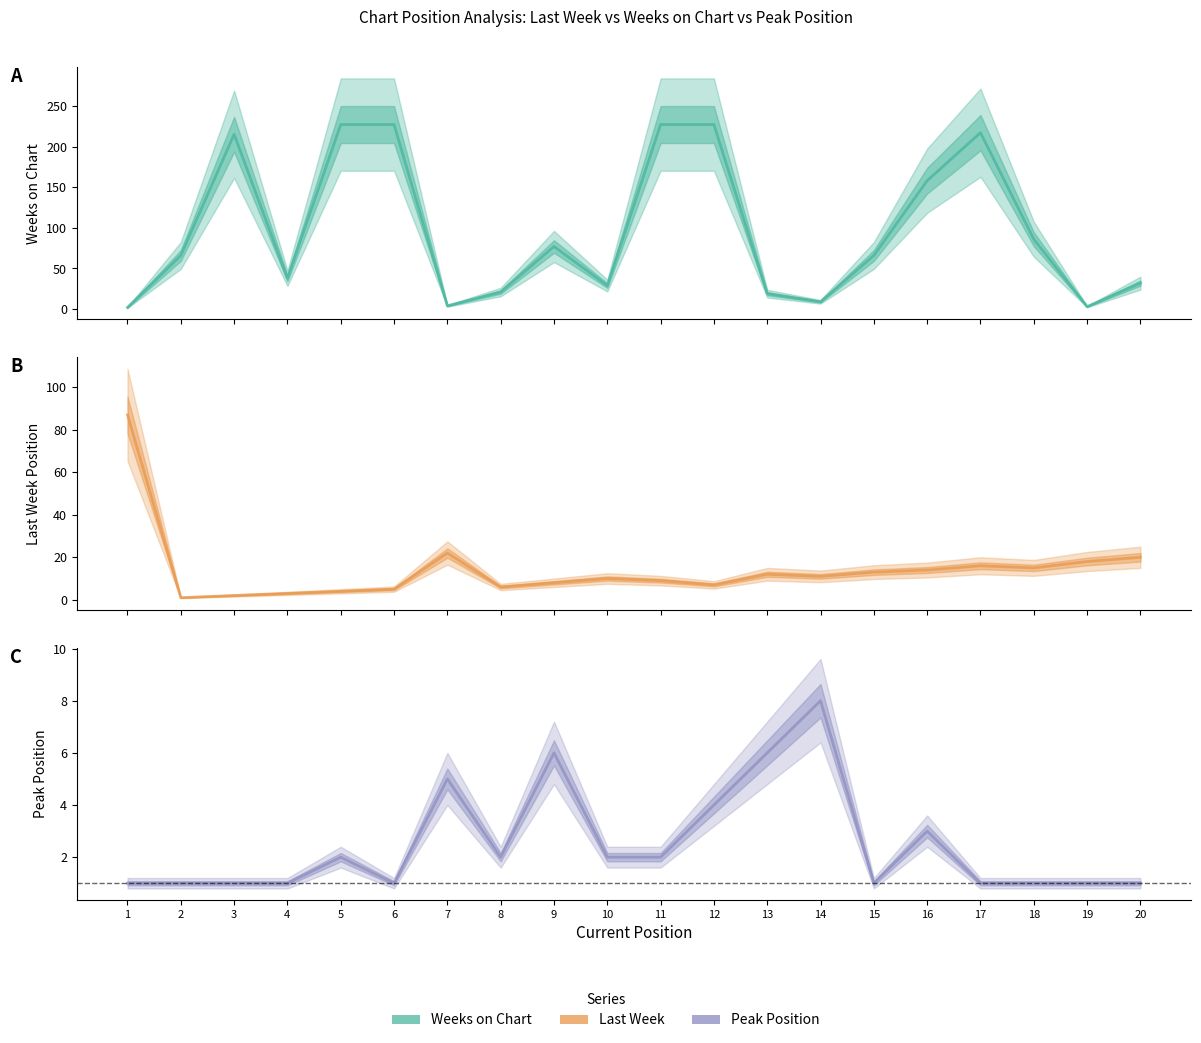

Is the value of Last Week at 3 greater than the value of Weeks on Chart at 6?

No